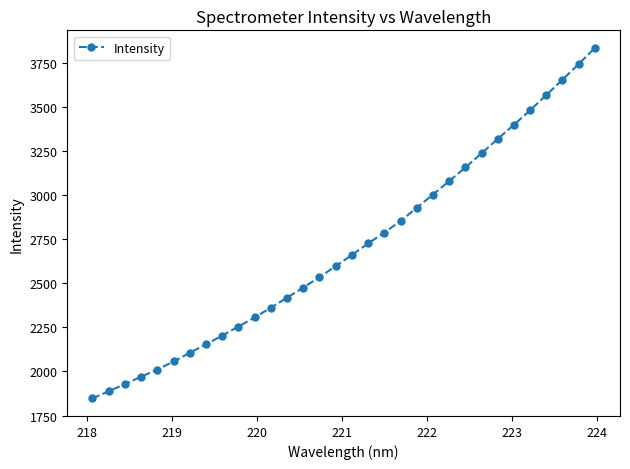

How many lines are shown in the chart?

1